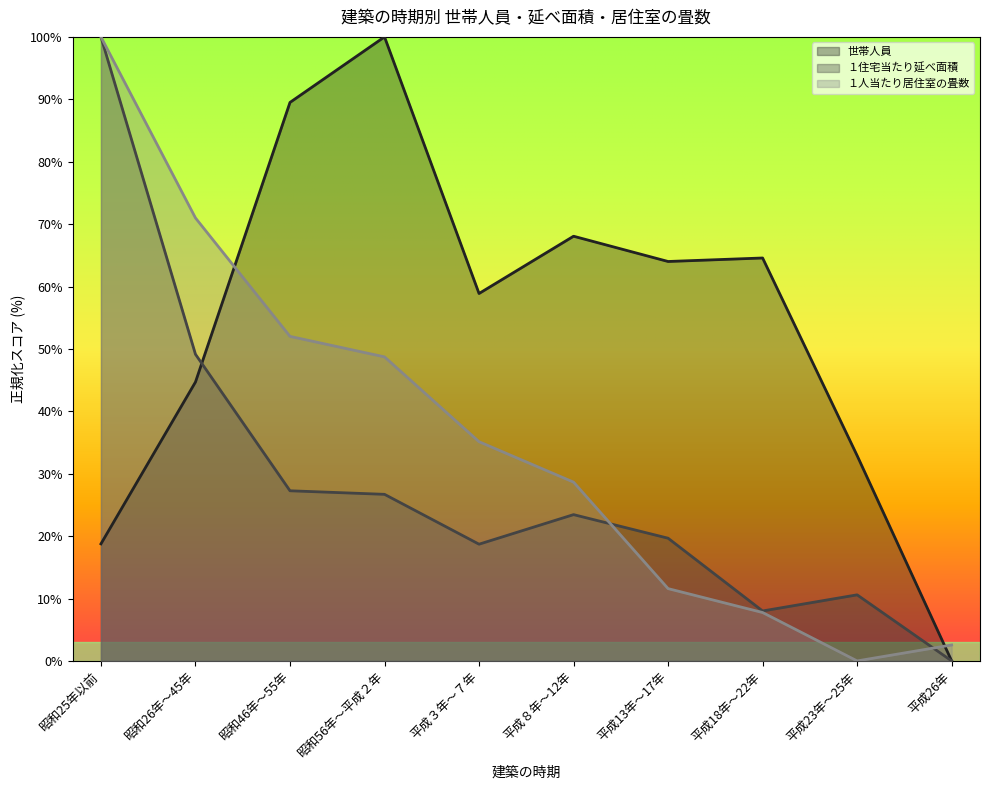

Where is １住宅当たり延べ面積 nearest to the value 50?

昭和26年～45年